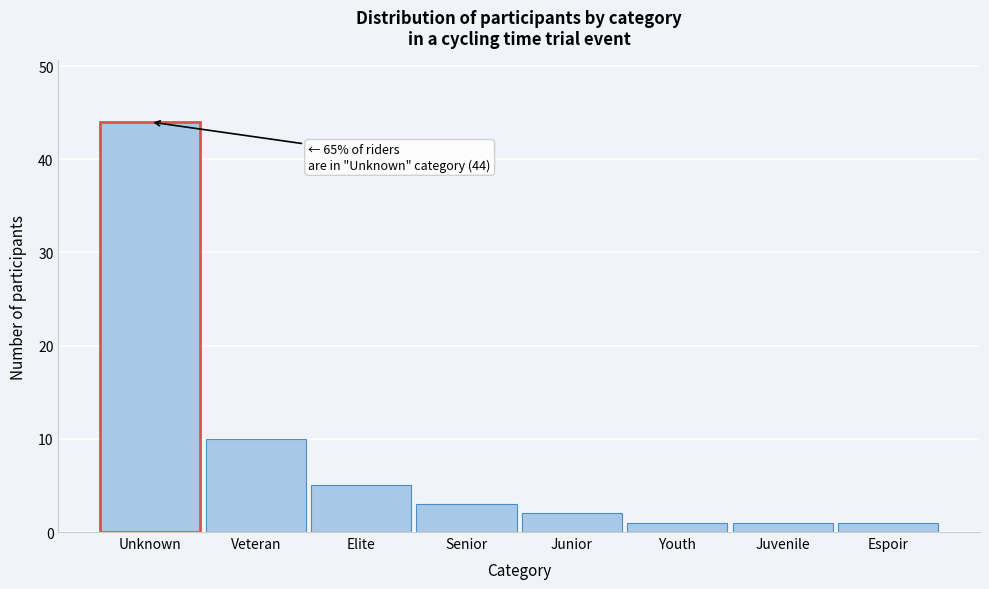

Reading left to right, what are all the values shown in this chart?

Unknown=44	Veteran=10	Elite=5	Senior=3	Junior=2	Youth=1	Juvenile=1	Espoir=1